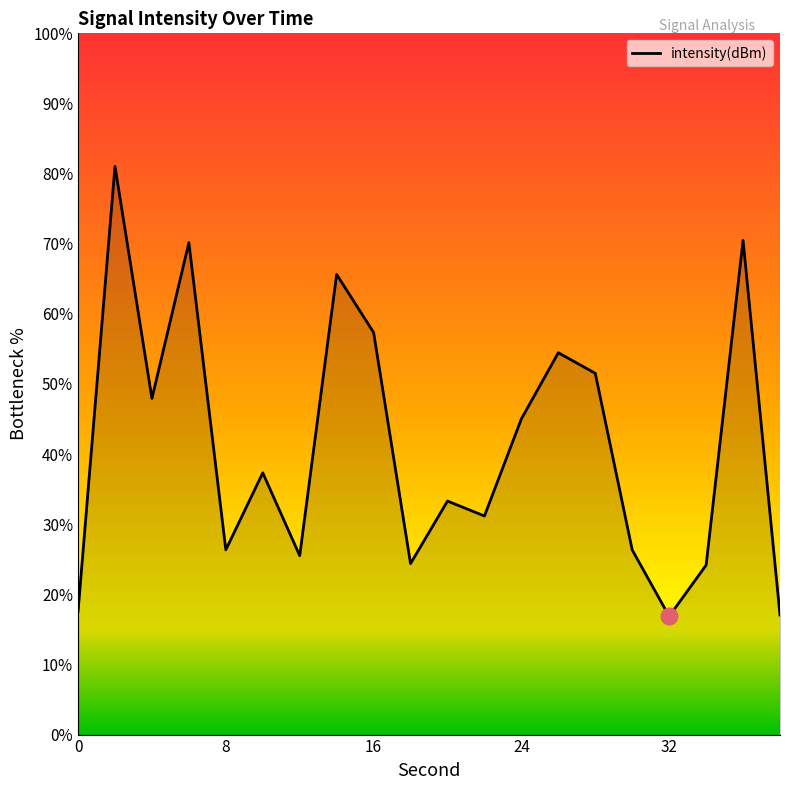

What is the minimum value shown in the chart?

16.9